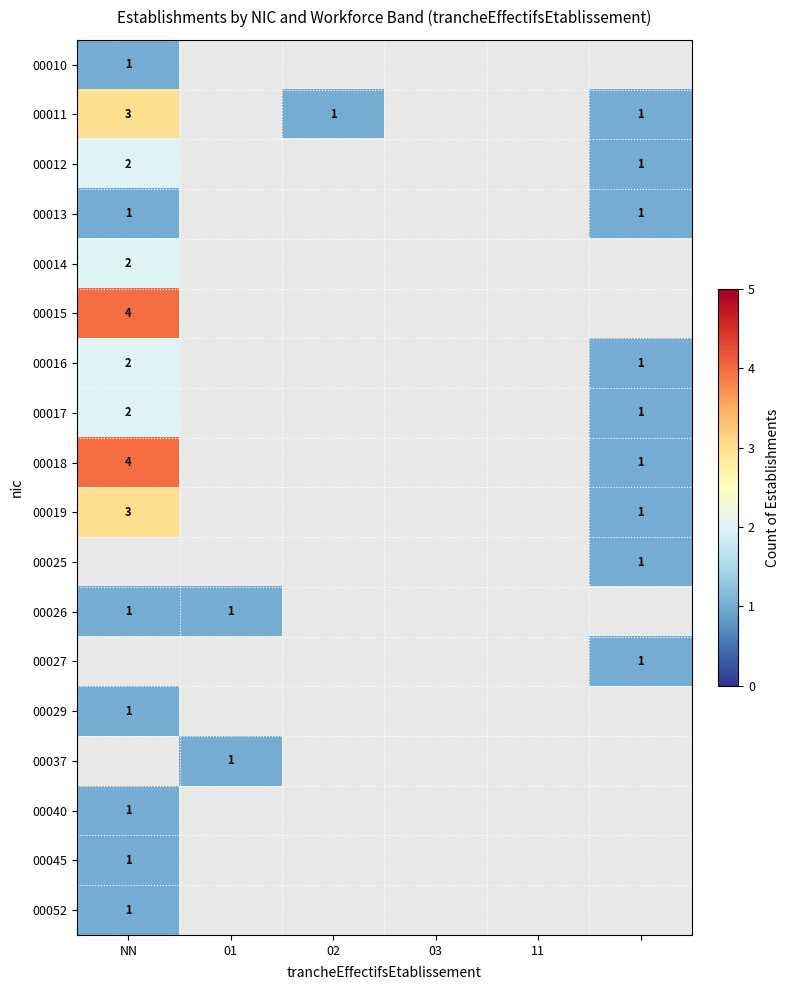

True or false: 00012 has a value of 2 at NN.

True